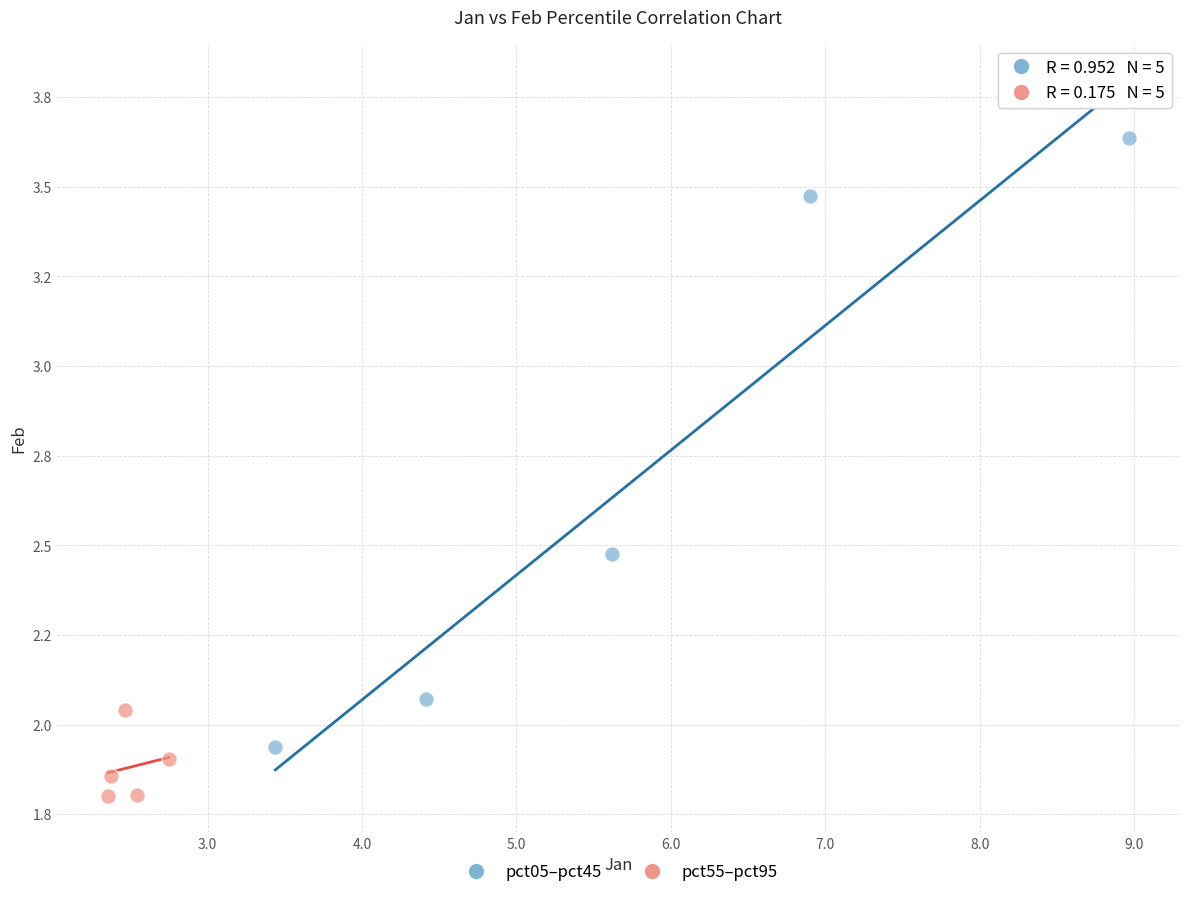

What are all the series names shown in the legend?

pct05–pct45, pct55–pct95